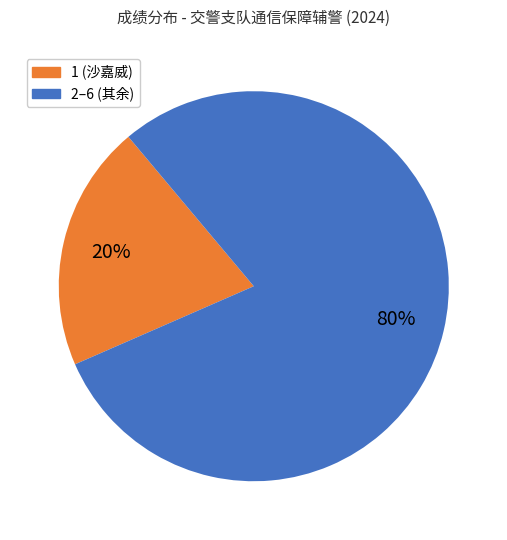

To the nearest percent, what is the average slice percentage?

50%